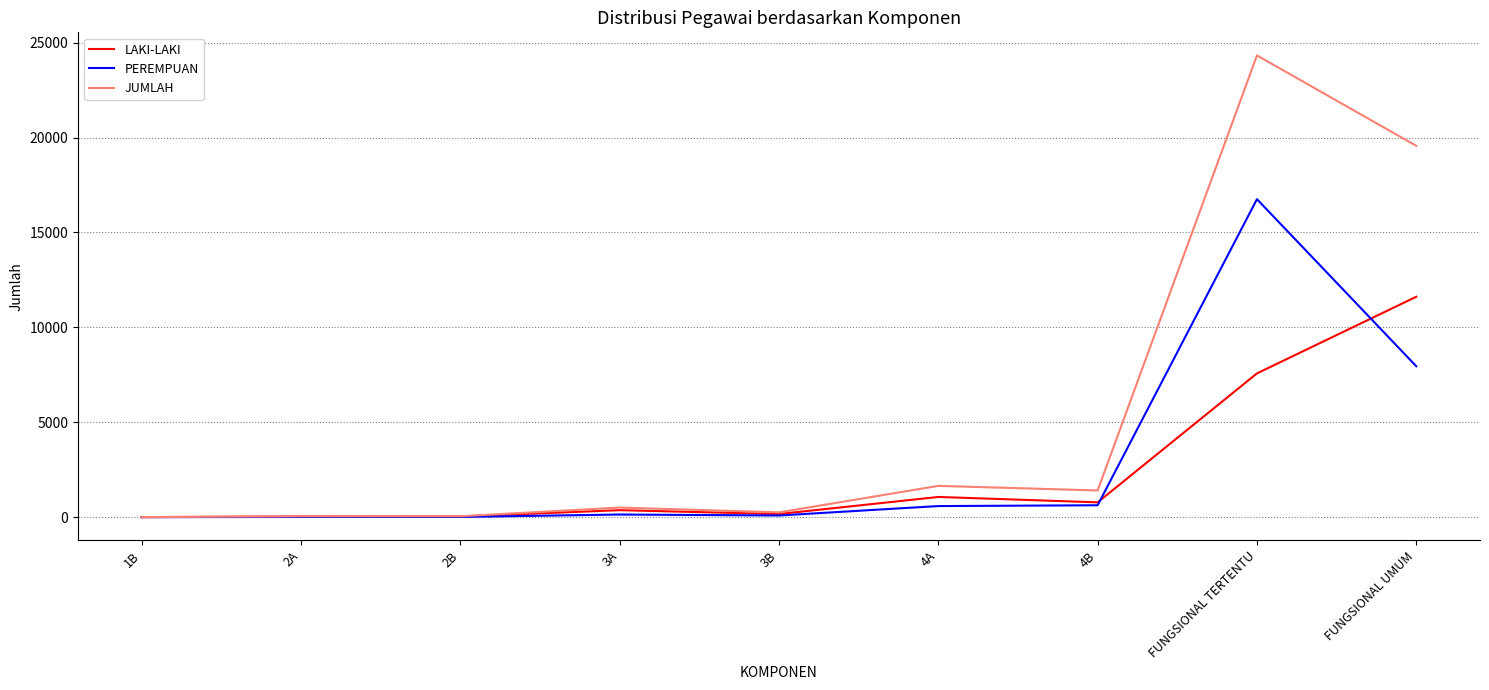

Which series has the largest total across all categories?

JUMLAH